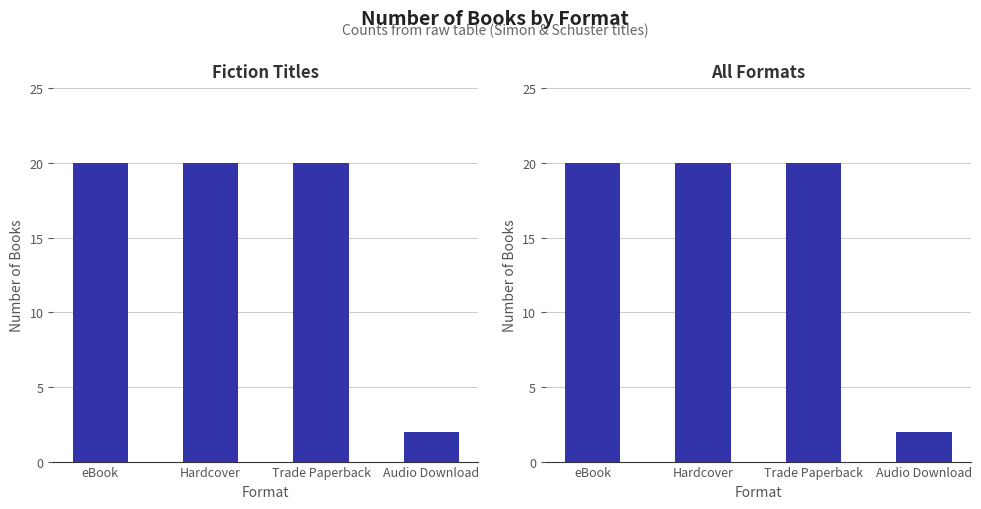

Are the bars grouped side by side (vs. stacked)?

No